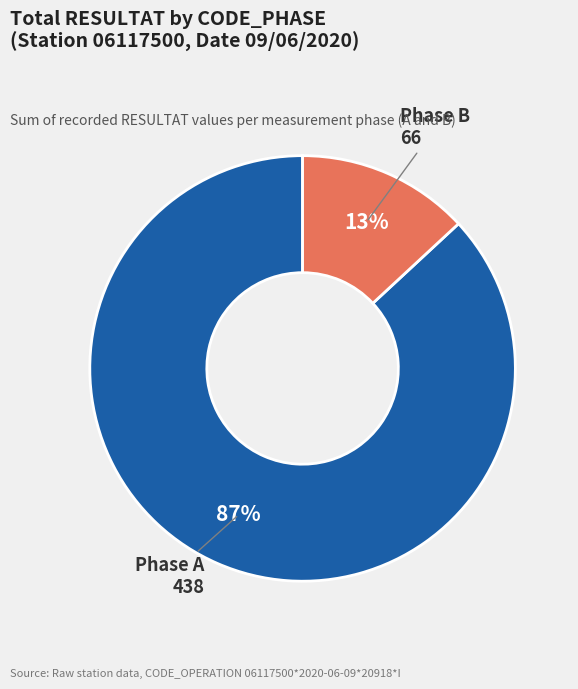

To the nearest percent, what is the average slice percentage?

50%